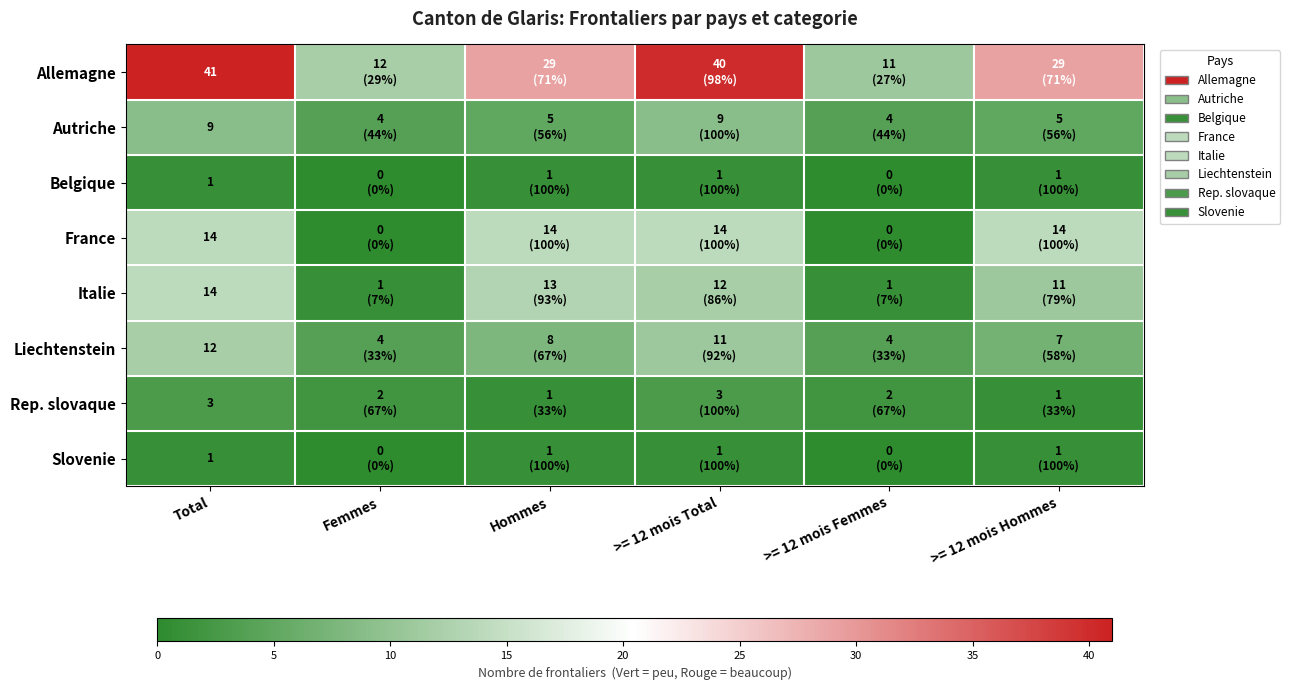

What is the spread (max minus min) of values at Total?

40